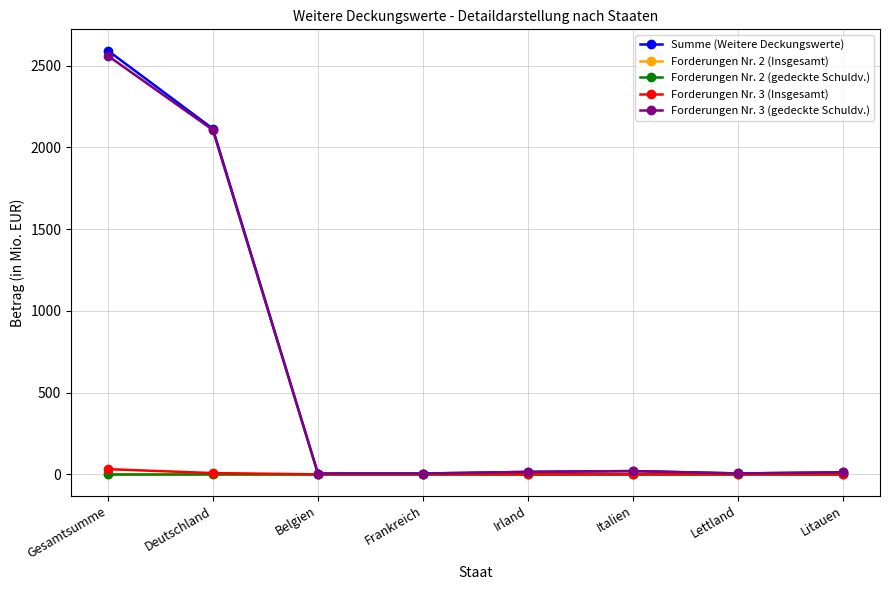

Does the chart have visible grid lines?

Yes